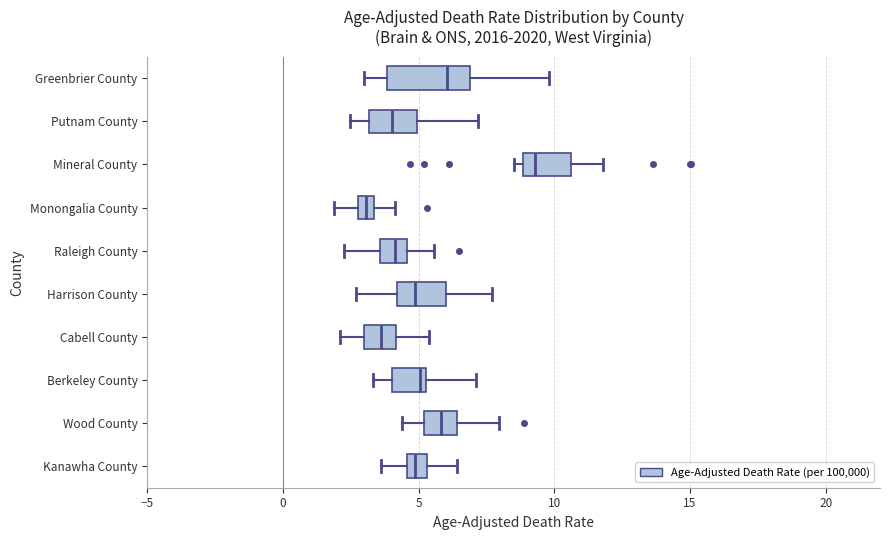

Which box's median line is the furthest to the left?

Monongalia County